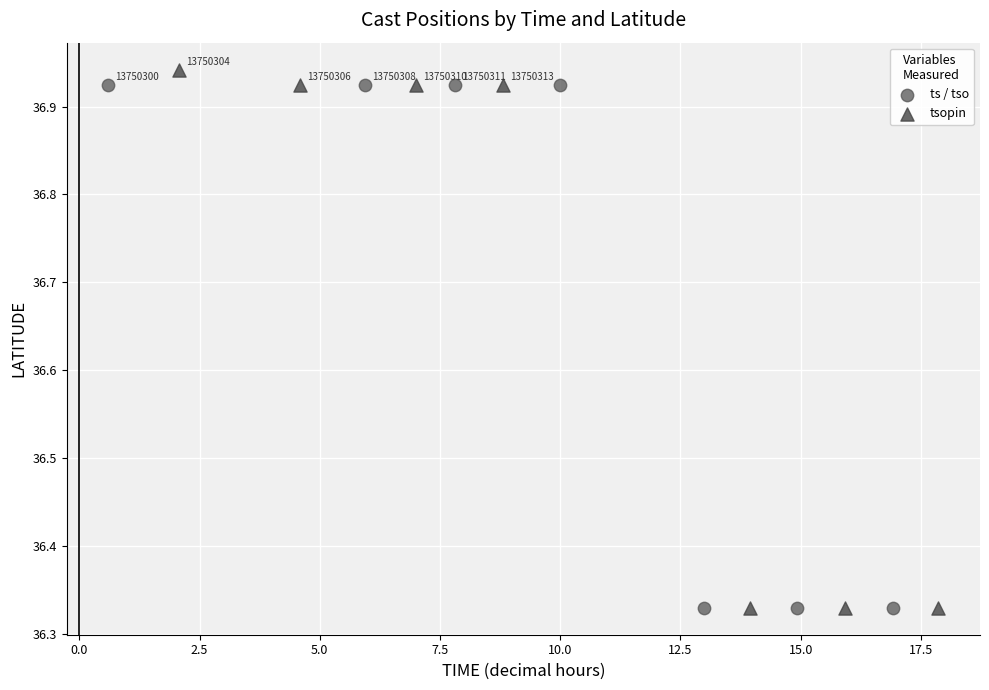

Which series has the widest spread of Y values?

tsopin